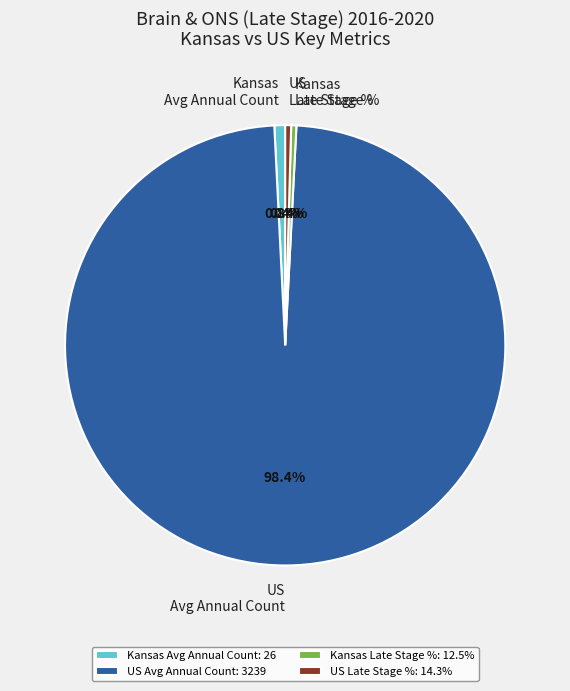

Does any single category account for the majority?

Yes